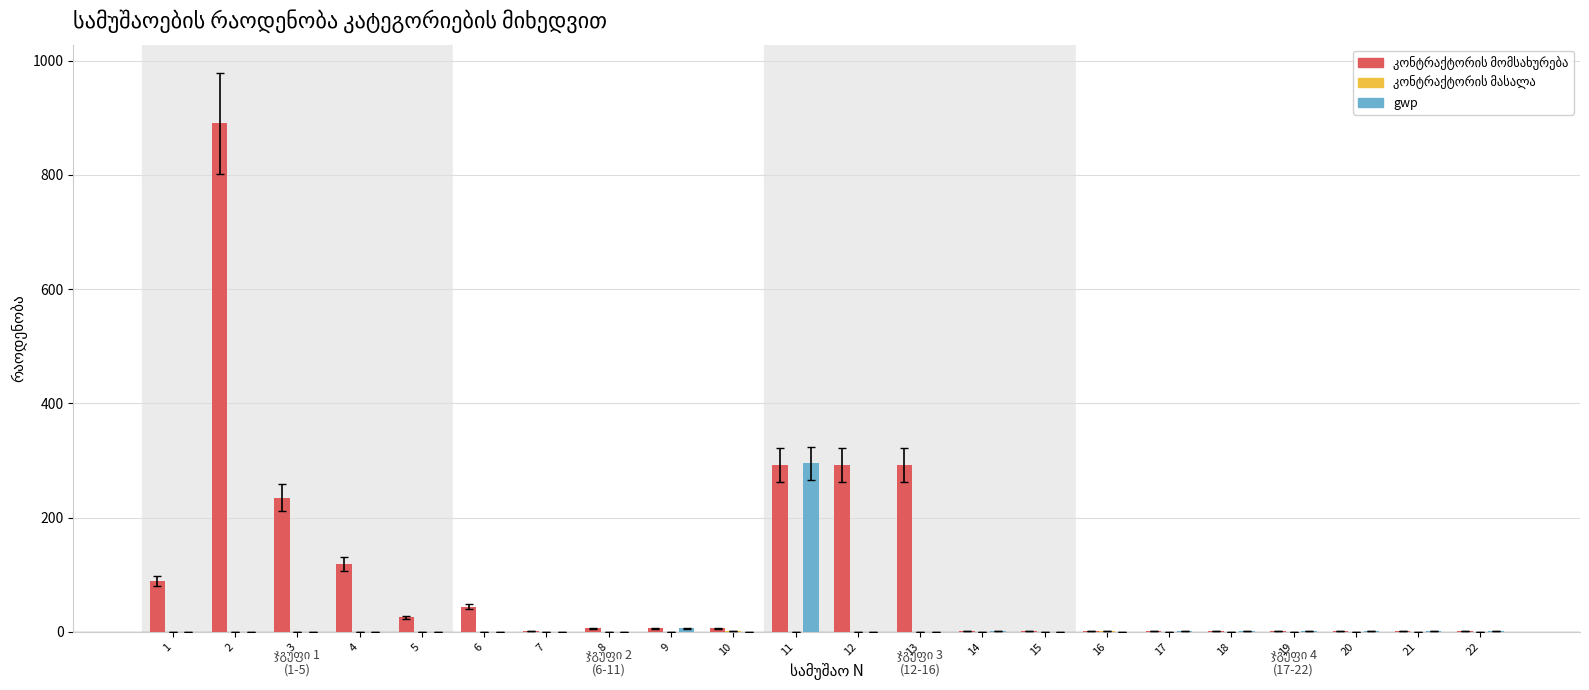

What is the maximum value shown in the chart?

890.0